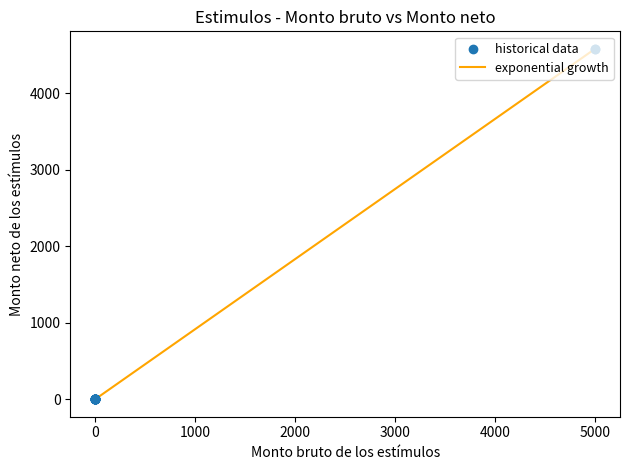

What is the greatest value displayed?

4578.1